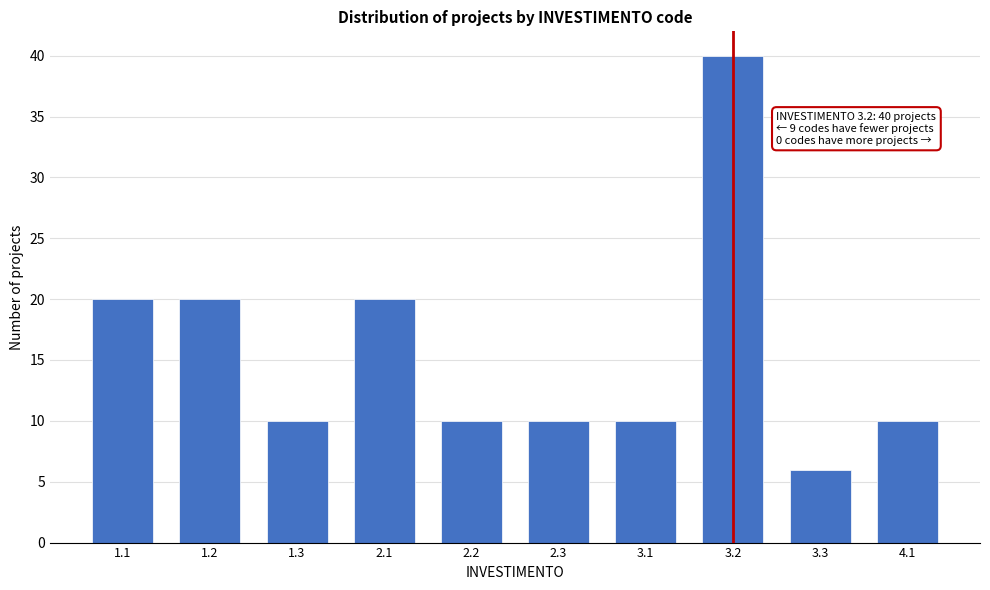

Reading left to right, what are all the values shown in this chart?

1.1=20	1.2=20	1.3=10	2.1=20	2.2=10	2.3=10	3.1=10	3.2=40	3.3=6	4.1=10